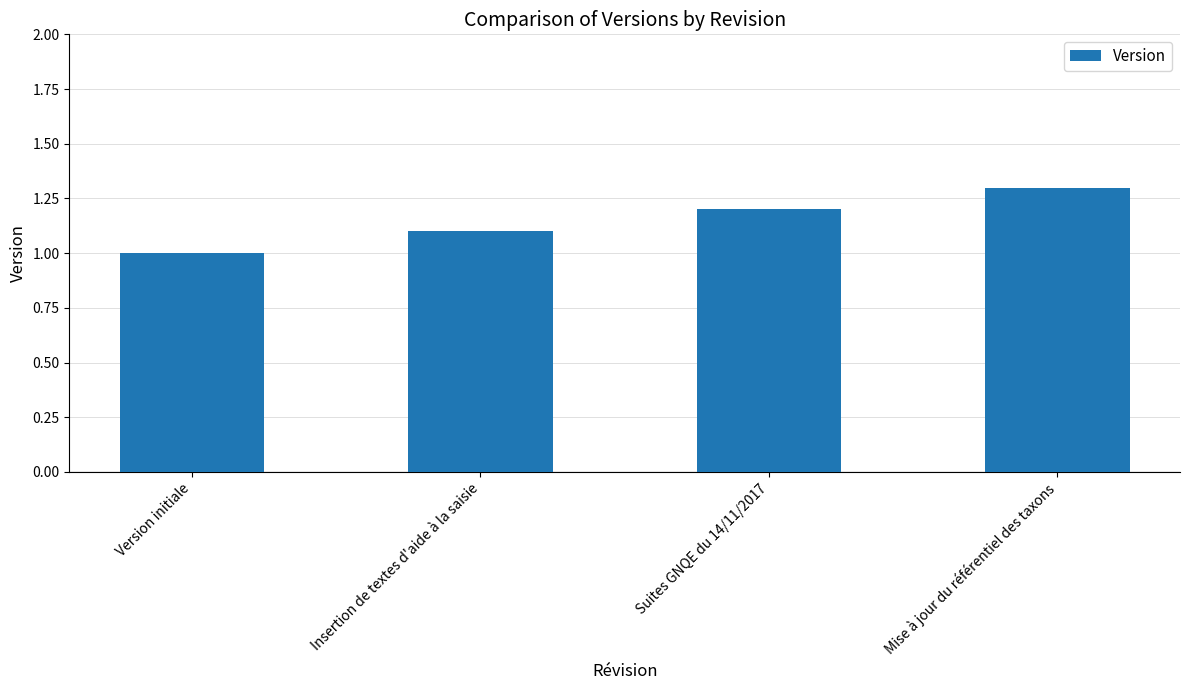

Is it true that the value at Mise à jour du référentiel des taxons is 2.3?

False